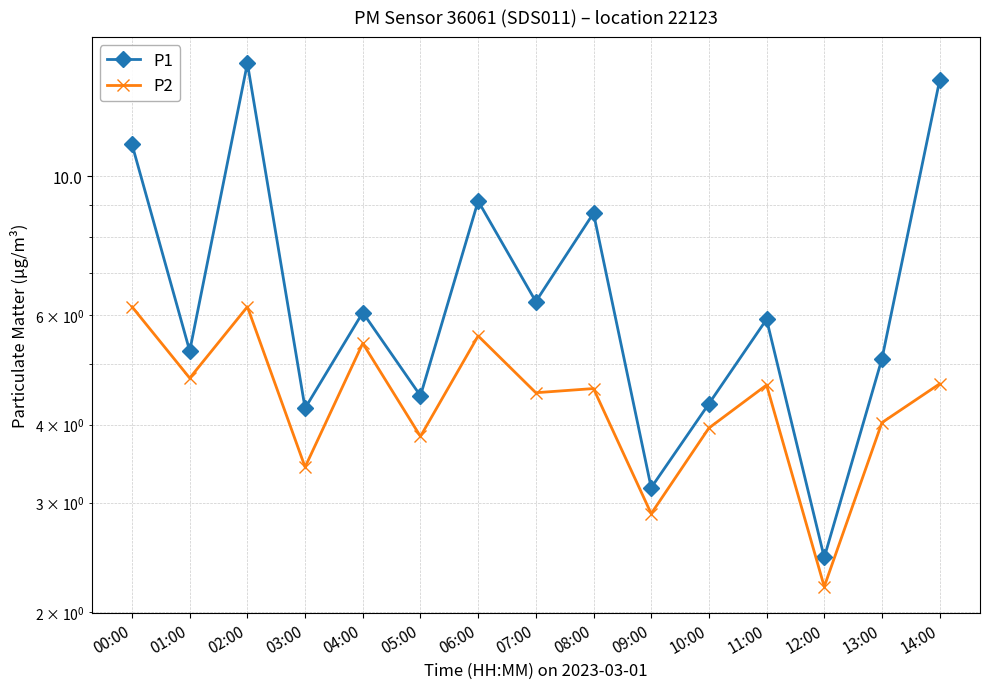

Between 00:00 and 04:00, which series saw the biggest shift?

P1